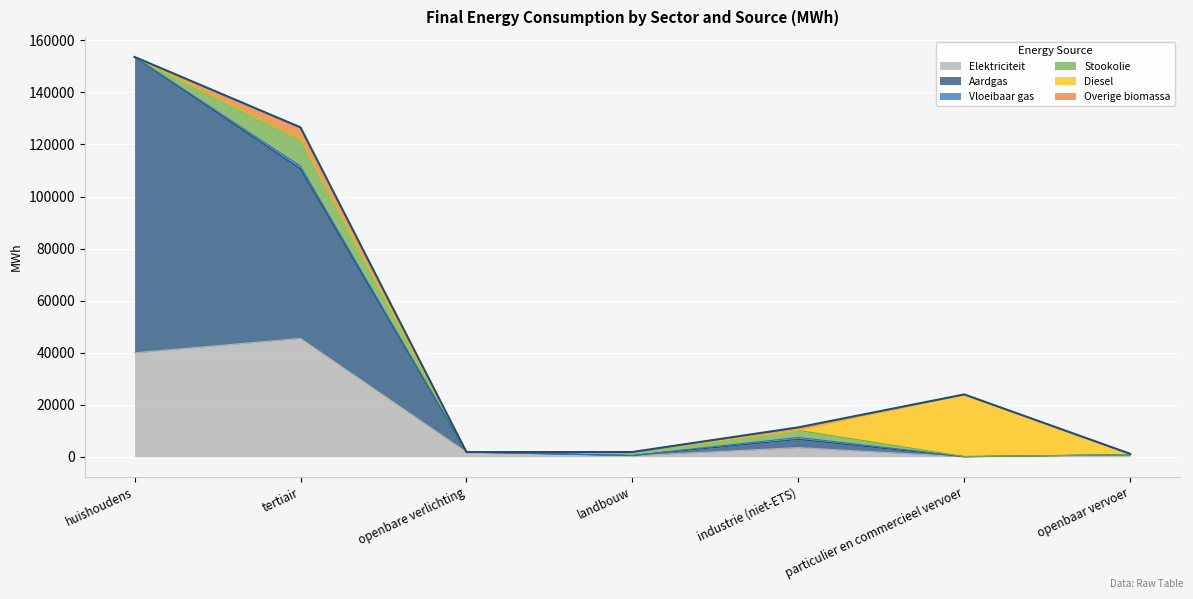

What is the sum of all Overige biomassa values?

5645.1